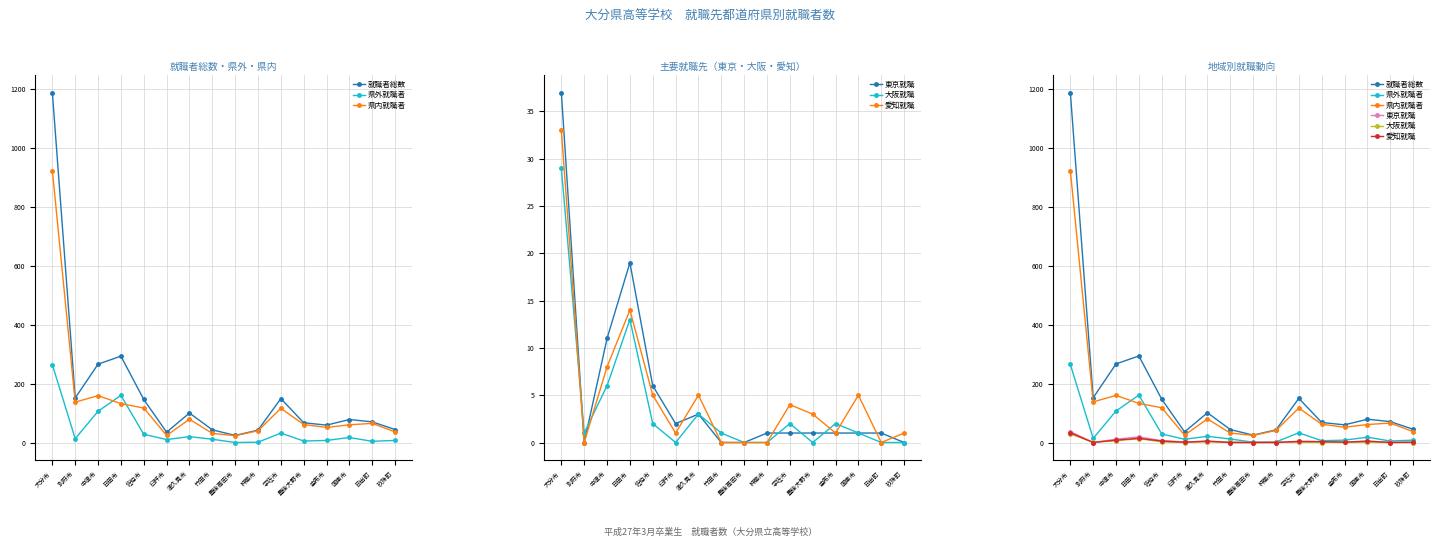

Reading left to right, extract all data points from this chart.

就職者総数: 大分市=1189	別府市=152	中津市=267	日田市=294	佐伯市=147	臼杵市=36	津久見市=101	竹田市=44	豊後高田市=25	杵築市=43	宇佐市=150	豊後大野市=68	由布市=60	国東市=79	日出町=71	玖珠町=45
県外就職者: 大分市=265	別府市=14	中津市=107	日田市=161	佐伯市=29	臼杵市=11	津久見市=21	竹田市=12	豊後高田市=1	杵築市=2	宇佐市=33	豊後大野市=6	由布市=8	国東市=18	日出町=5	玖珠町=8
県内就職者: 大分市=924	別府市=138	中津市=160	日田市=133	佐伯市=118	臼杵市=25	津久見市=80	竹田市=32	豊後高田市=24	杵築市=41	宇佐市=117	豊後大野市=62	由布市=52	国東市=61	日出町=66	玖珠町=37
東京就職: 大分市=37	別府市=0	中津市=11	日田市=19	佐伯市=6	臼杵市=2	津久見市=3	竹田市=0	豊後高田市=0	杵築市=1	宇佐市=1	豊後大野市=1	由布市=1	国東市=1	日出町=1	玖珠町=0
大阪就職: 大分市=29	別府市=1	中津市=6	日田市=13	佐伯市=2	臼杵市=0	津久見市=3	竹田市=1	豊後高田市=0	杵築市=0	宇佐市=2	豊後大野市=0	由布市=2	国東市=1	日出町=0	玖珠町=0
愛知就職: 大分市=33	別府市=0	中津市=8	日田市=14	佐伯市=5	臼杵市=1	津久見市=5	竹田市=0	豊後高田市=0	杵築市=0	宇佐市=4	豊後大野市=3	由布市=1	国東市=5	日出町=0	玖珠町=1